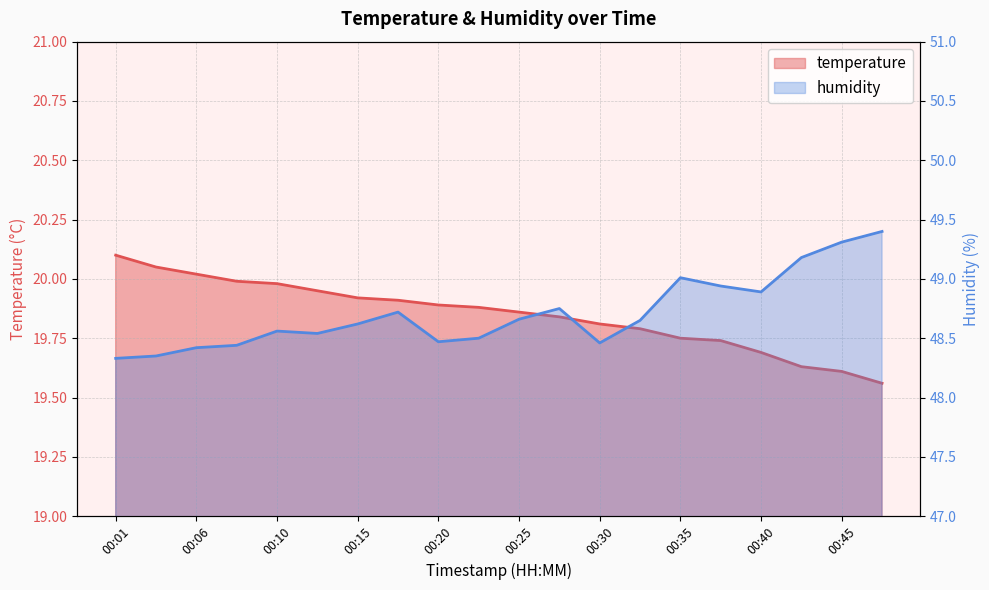

True or false: temperature and humidity cross at least once.

False